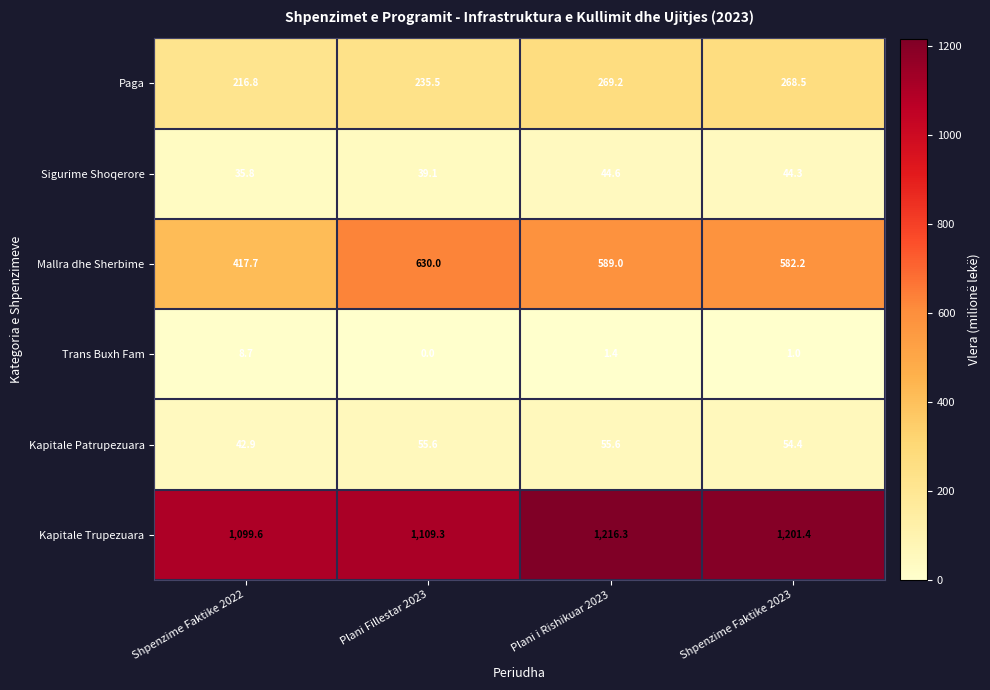

Rank the categories by Paga value from highest to lowest.

Plani i Rishikuar 2023, Shpenzime Faktike 2023, Plani Fillestar 2023, Shpenzime Faktike 2022